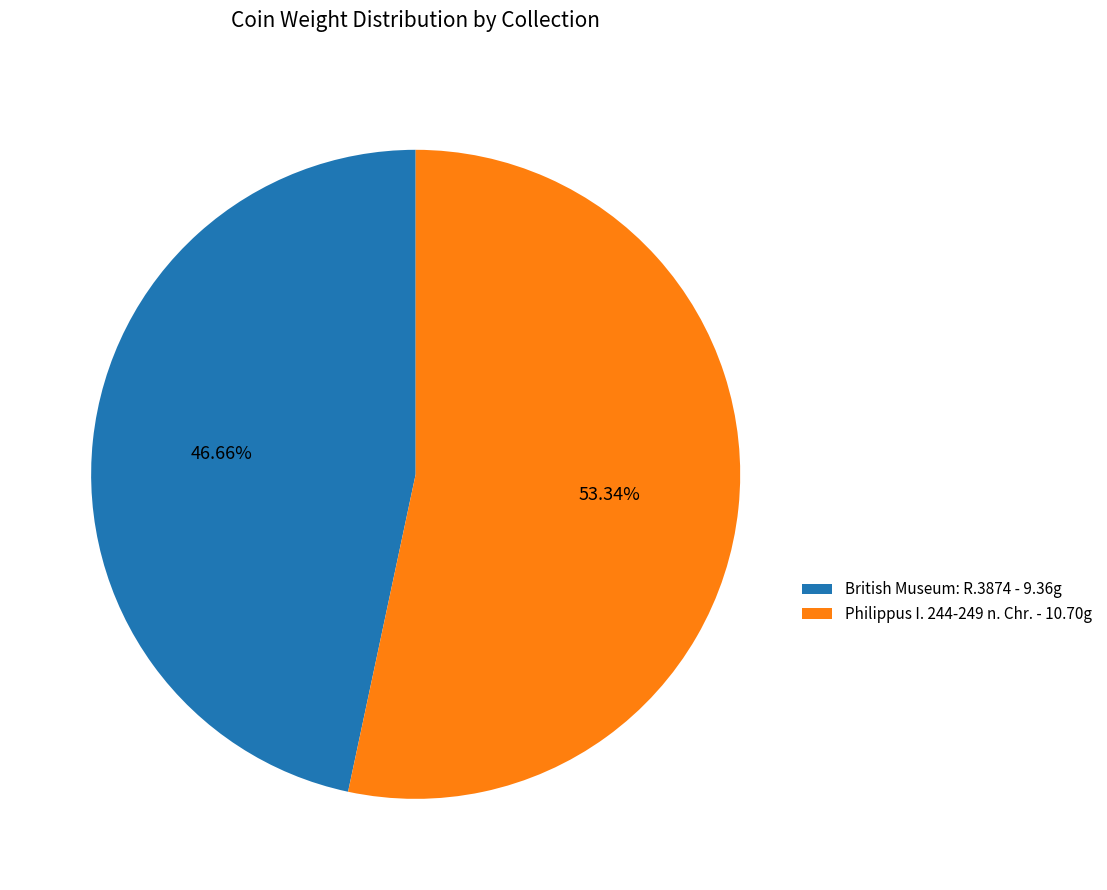

What is the total percentage of British Museum: R.3874 and Philippus I. 244-249 n. Chr.?

100.0%